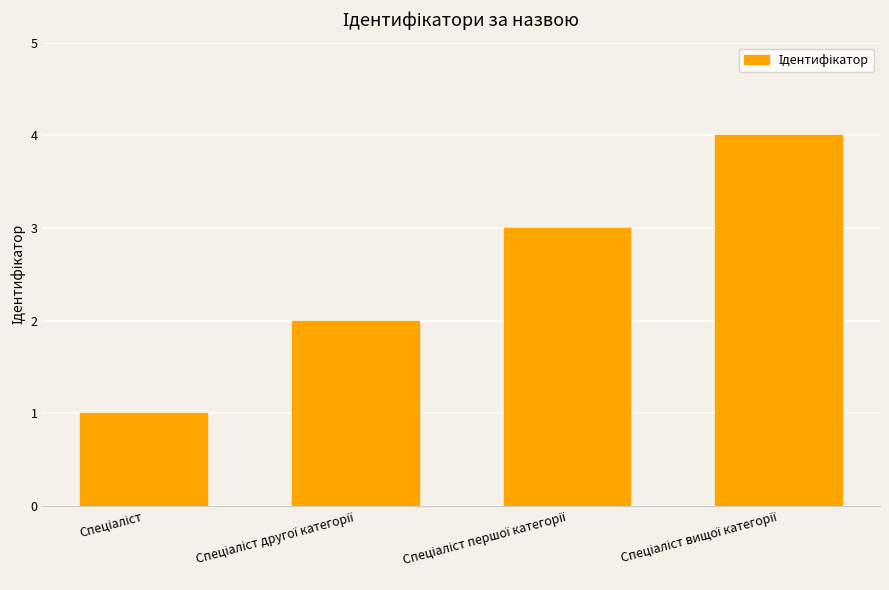

What is the maximum value shown in the chart?

4